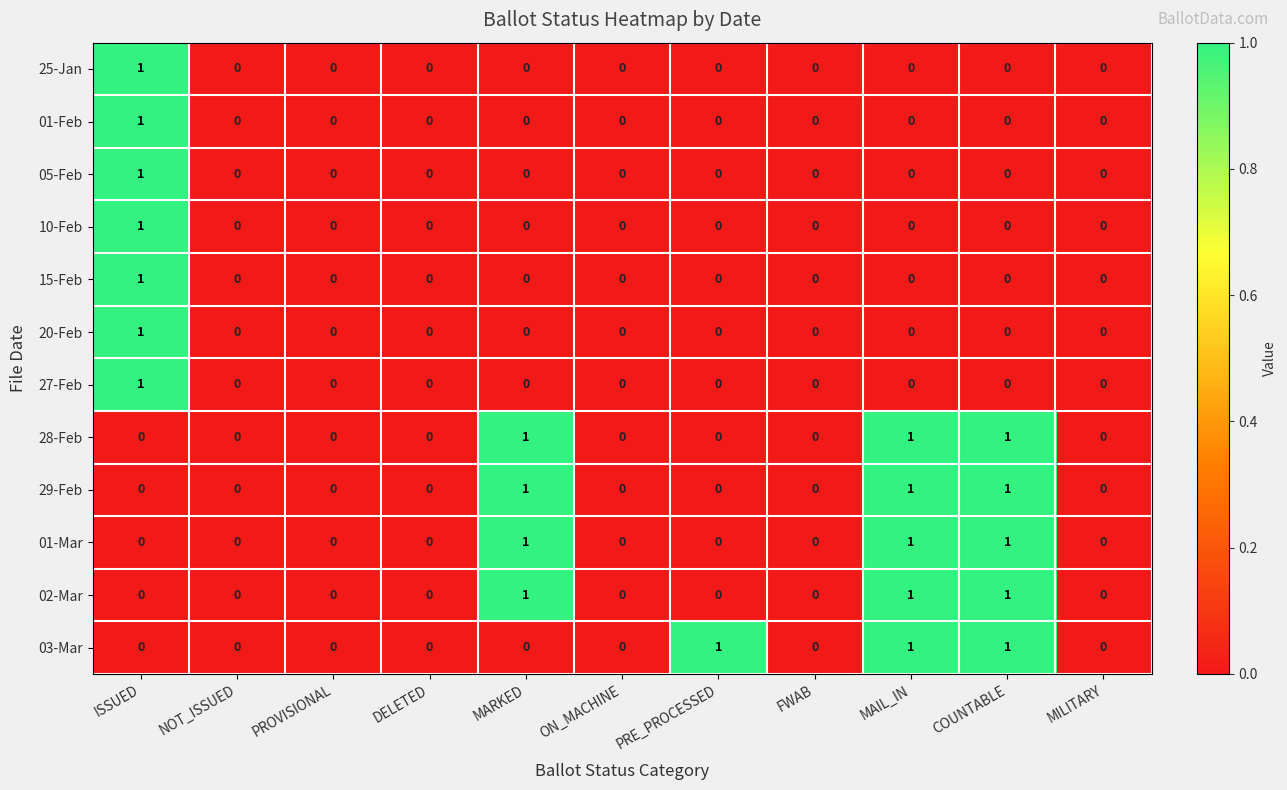

At which category is the sum across all series the highest?

ISSUED